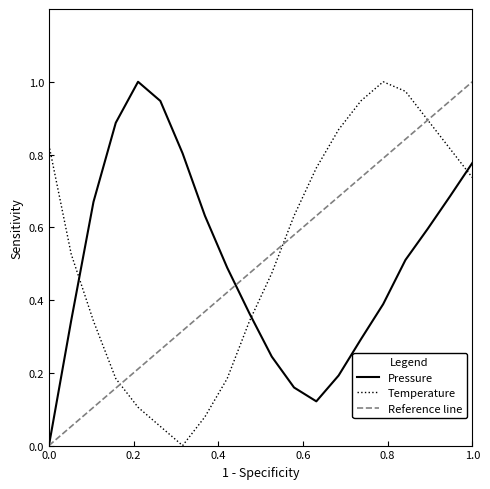

True or false: temperature has more than 1 points higher than both neighbors.

False